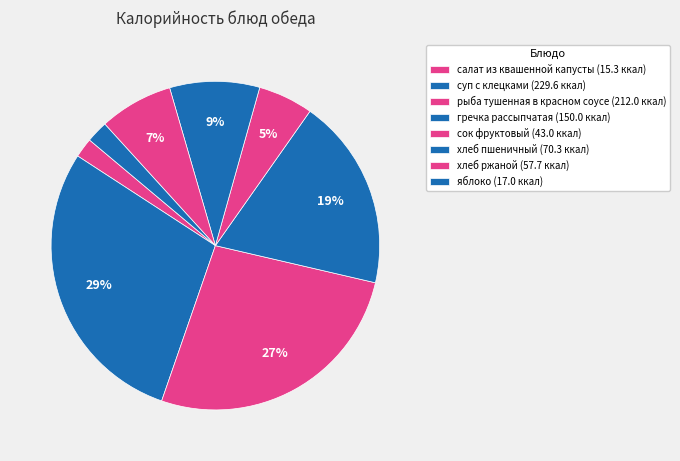

Which category has the smallest portion of the pie?

салат из квашенной капусты